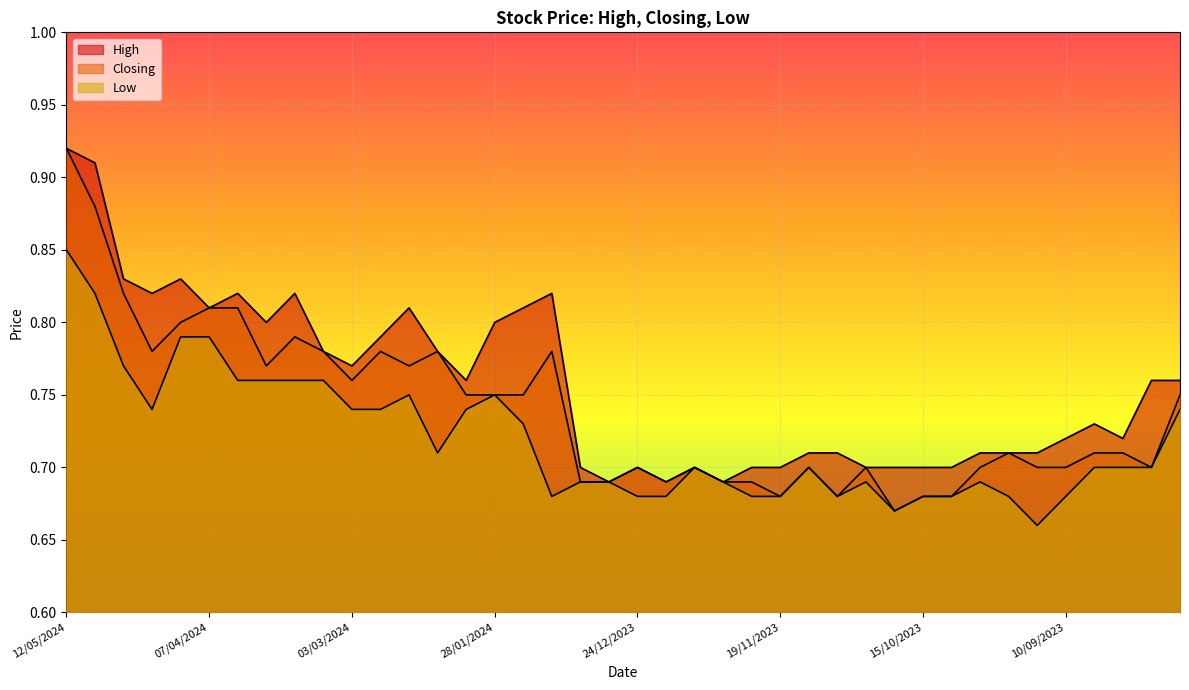

Rank the series by their maximum value, from lowest to highest.

Low, High, Closing